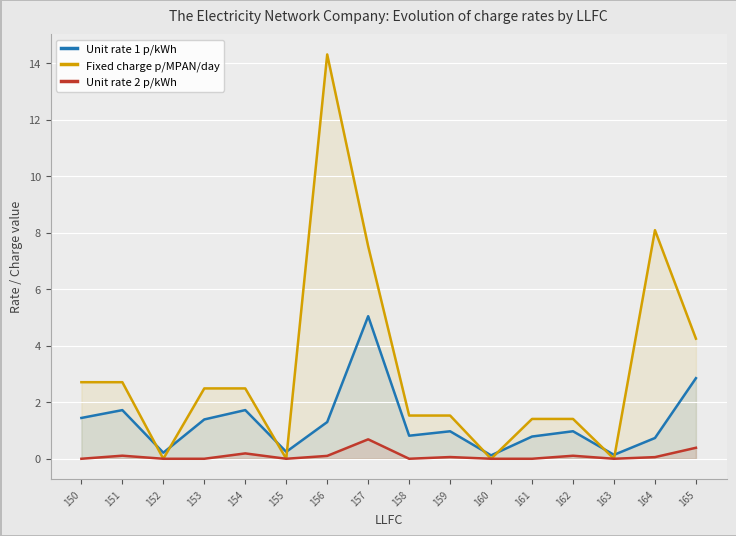

How many values in the Unit rate 2 p/kWh series exceed 0?

8